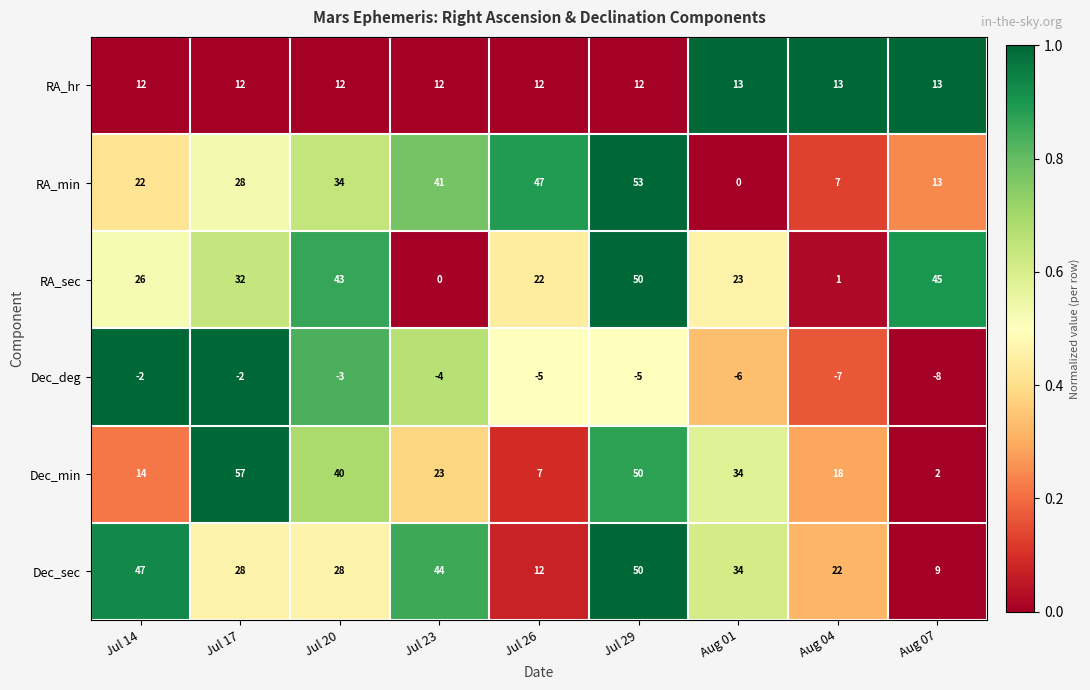

Where is RA_min nearest to the value 26?

Jul 17